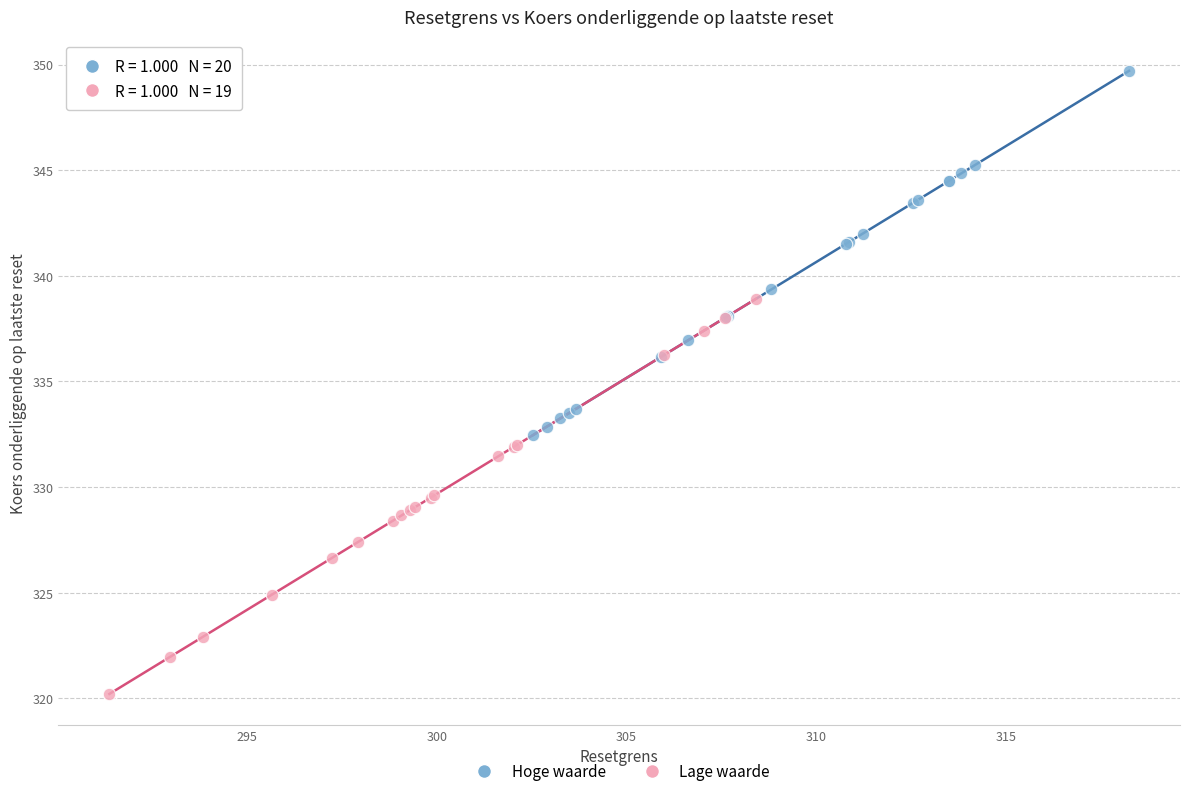

Which series has the widest spread of Y values?

Lage waarde